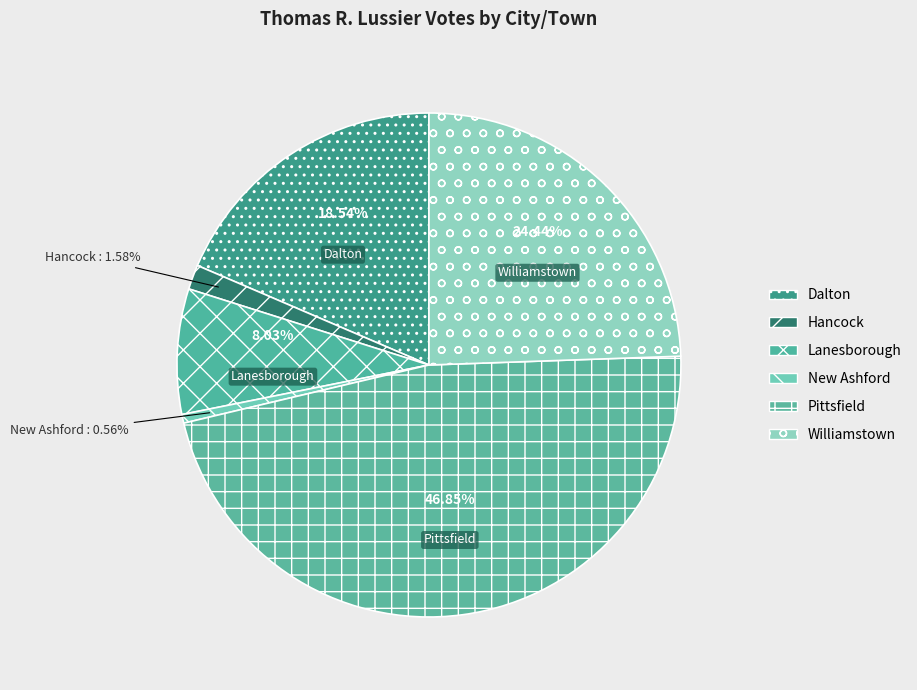

What is the ratio of the value at Pittsfield to the value at New Ashford?

83.9